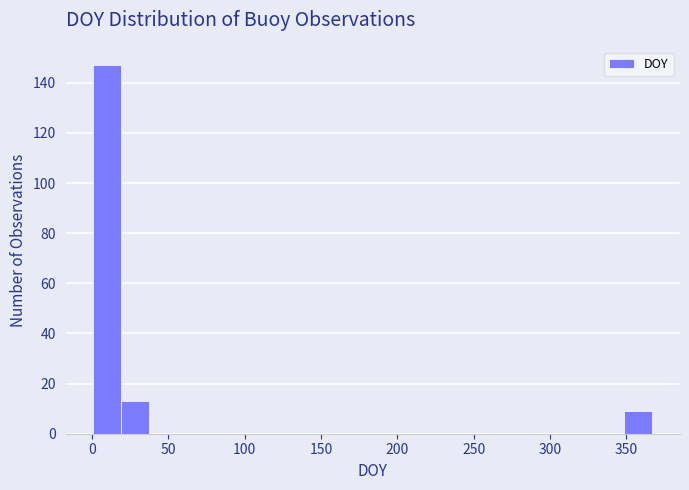

Around what value on the x-axis is the tallest bar? Give the approximate position of its centre, as read against the axis.

10